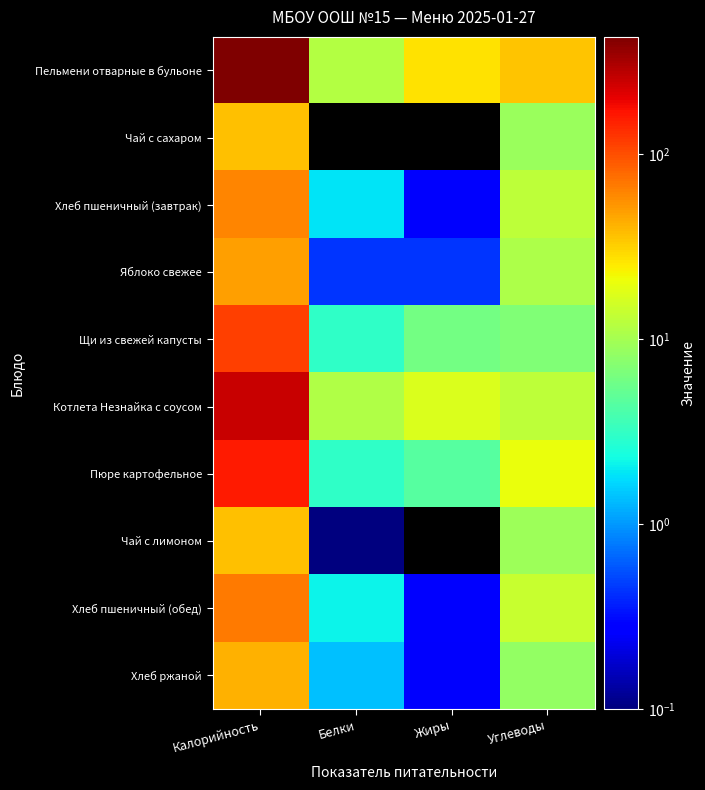

What is the total value across all series at Калорийность?

1247.9